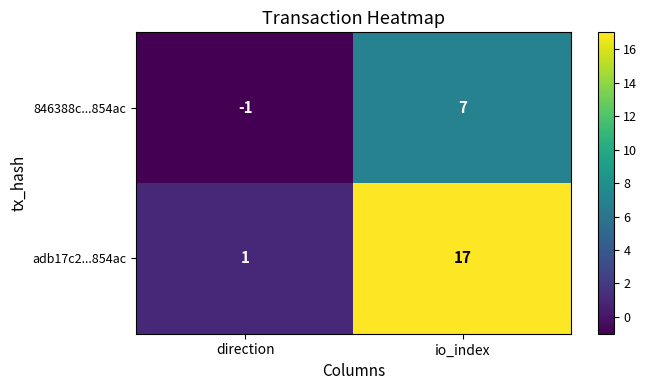

Reading left to right, transcribe all the data shown in this chart.

846388c...854ac: direction=-1	io_index=7
adb17c2...854ac: direction=1	io_index=17